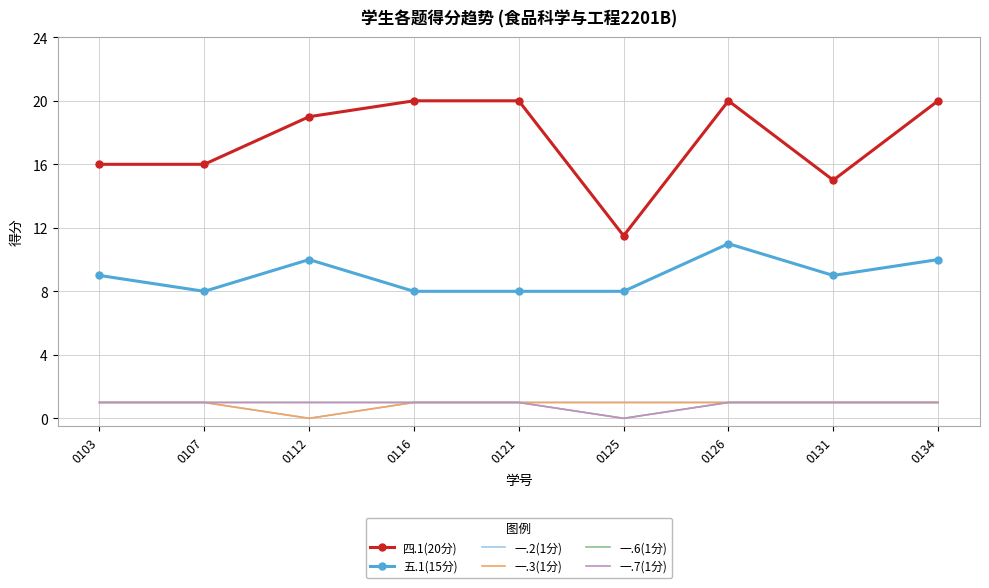

What are all the series names shown in the legend?

四.1(20分), 五.1(15分), 一.2(1分), 一.3(1分), 一.6(1分), 一.7(1分)